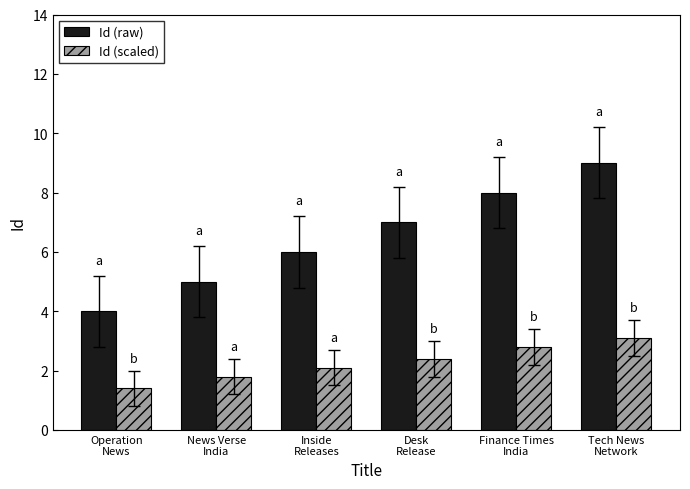

Where does the Id (scaled) series first go above 2?

Inside
Releases